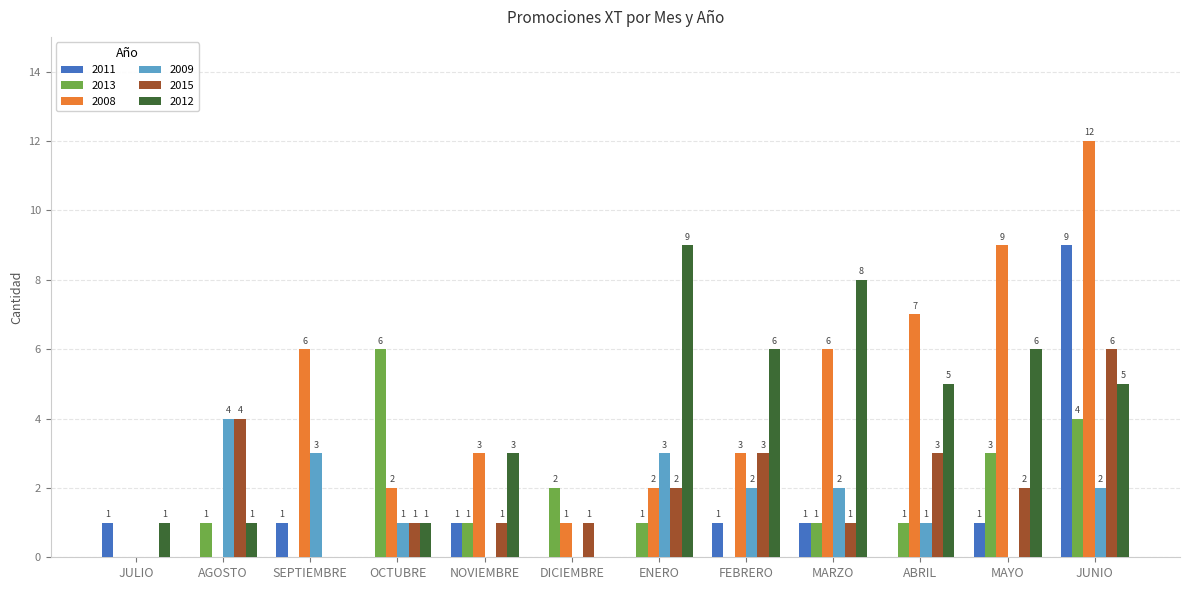

The value of 2013 at JULIO is 0. True or false?

True